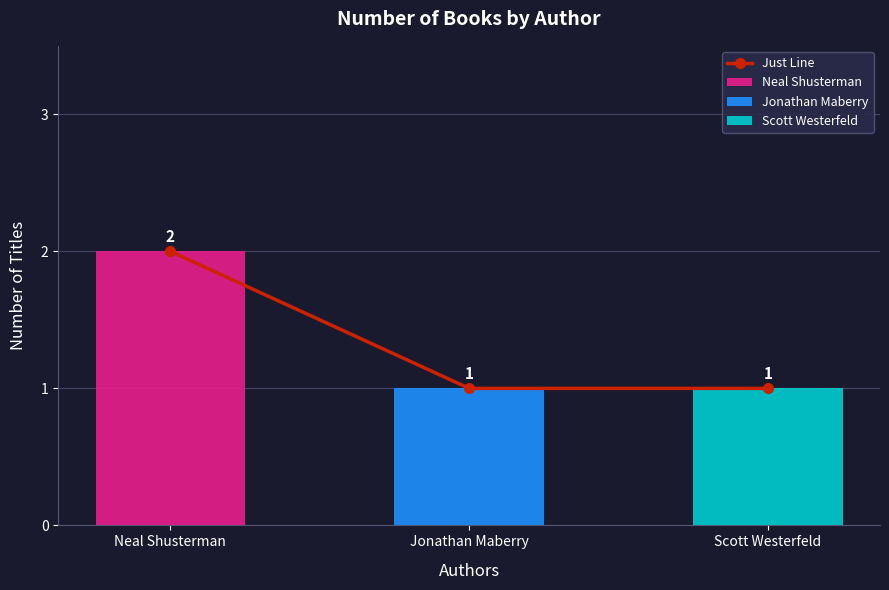

At which label is the value closest to 1?

Jonathan Maberry